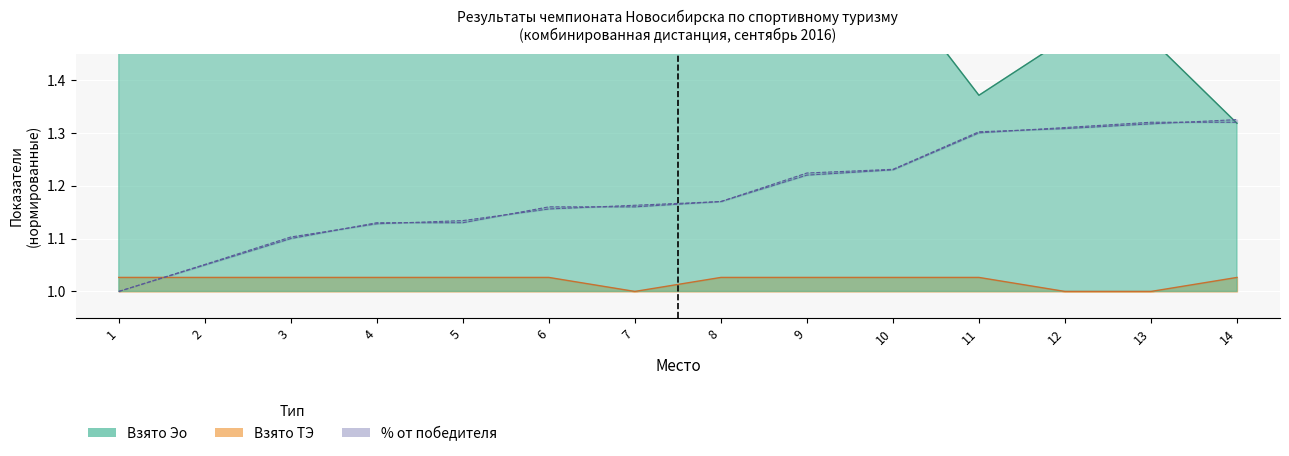

What is the highest value of the Место series?

1.3